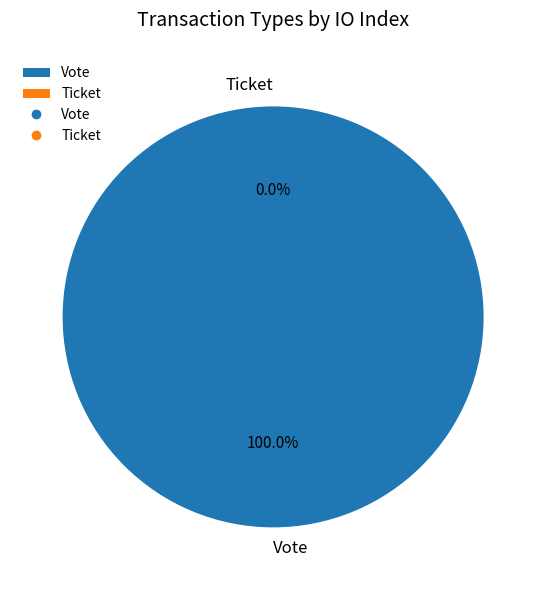

How much of the chart is everything except Ticket?

100.0%